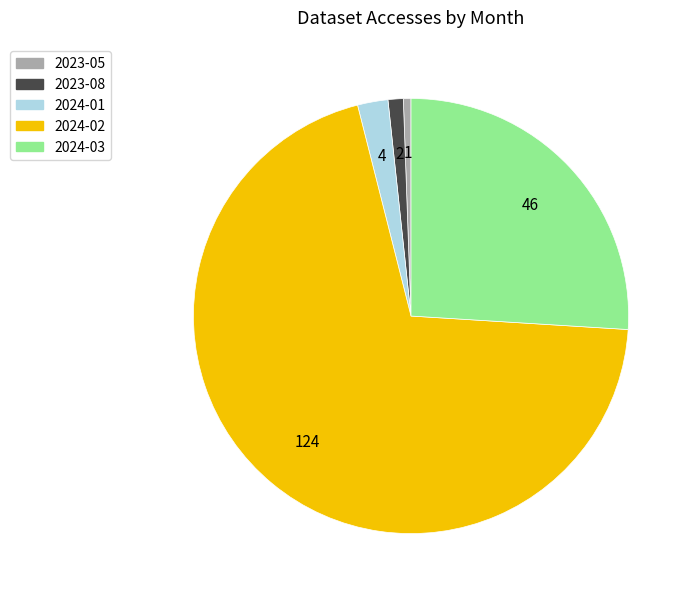

Is 2024-01 the majority of the pie?

No